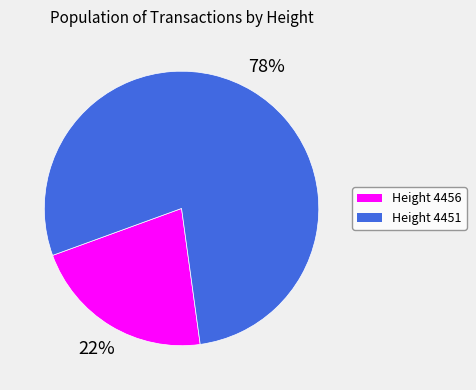

Is there any slice that represents more than half of the pie?

Yes